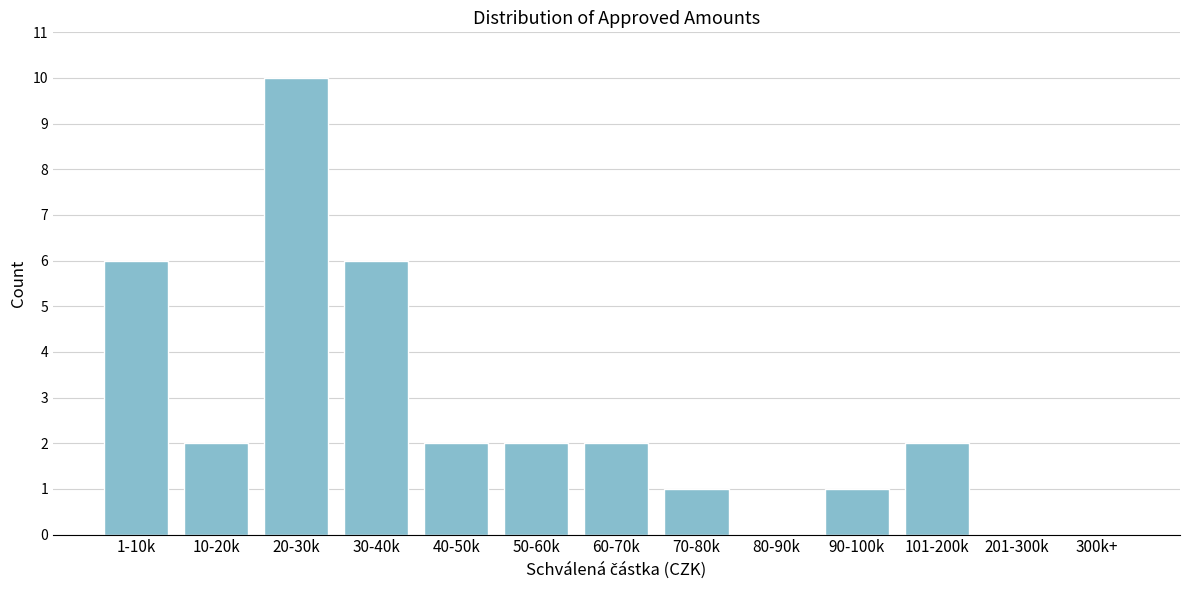

Reading left to right, list all the values displayed in this chart.

1-10k=6	10-20k=2	20-30k=10	30-40k=6	40-50k=2	50-60k=2	60-70k=2	70-80k=1	80-90k=0	90-100k=1	101-200k=2	201-300k=0	300k+=0